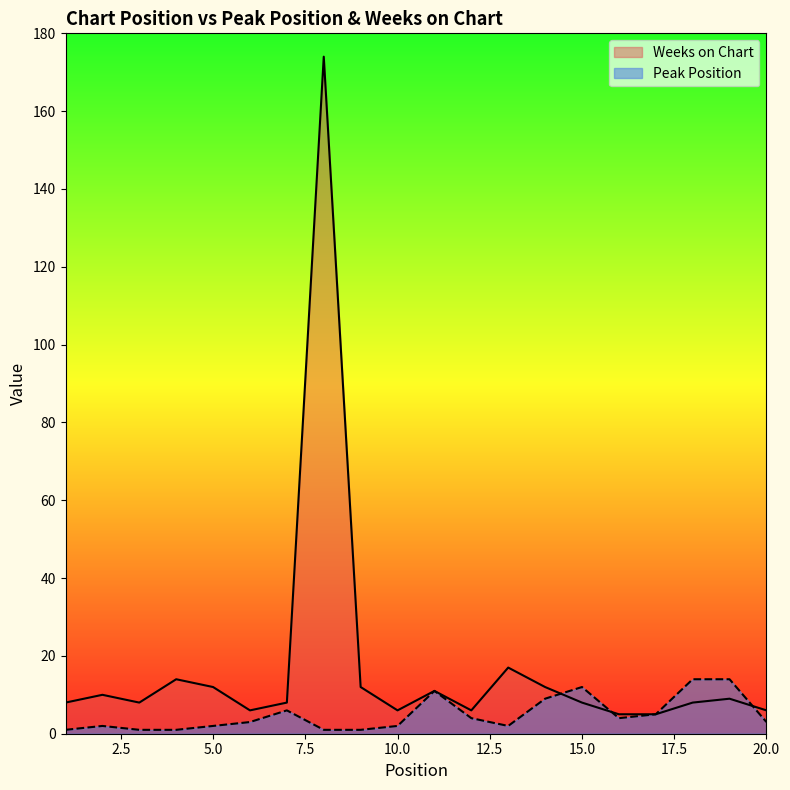

What is the value of the Weeks on Chart point at the 3rd from the left?

8